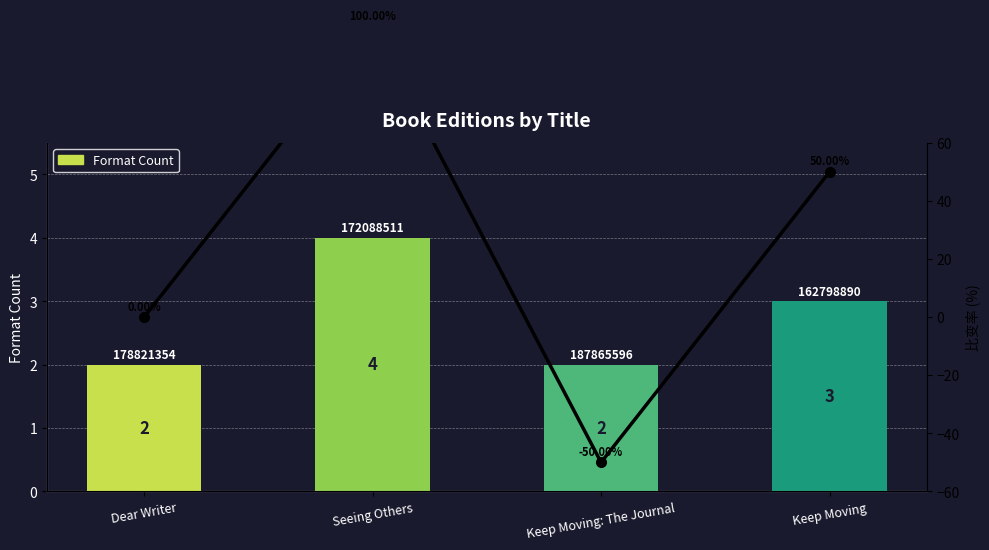

How many distinct data groups are displayed?

2